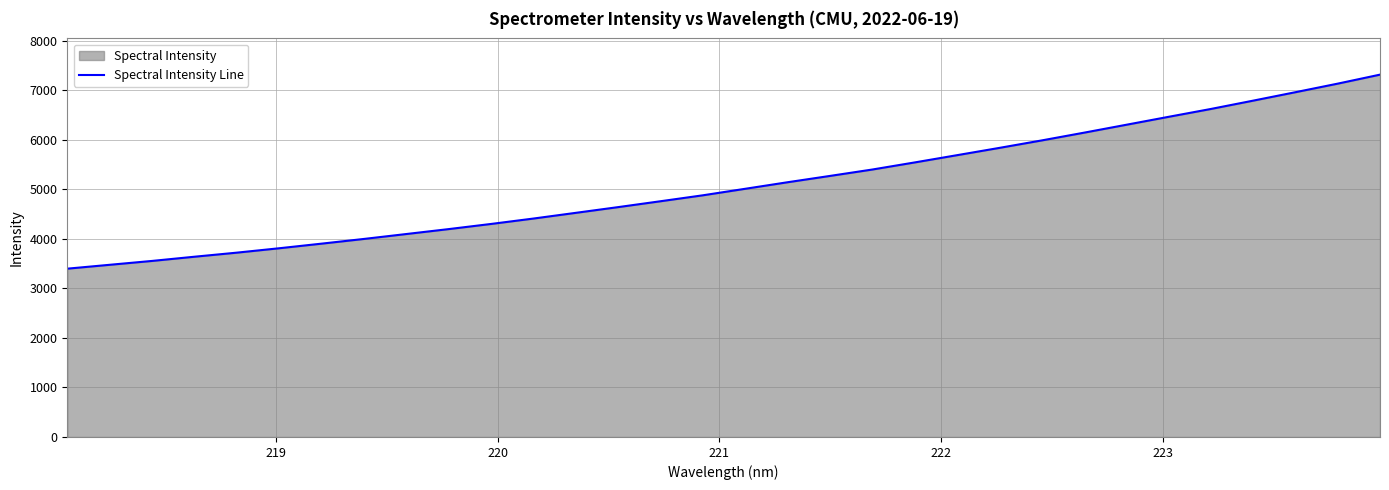

True or false: the data has more than 2 interior local peaks.

False